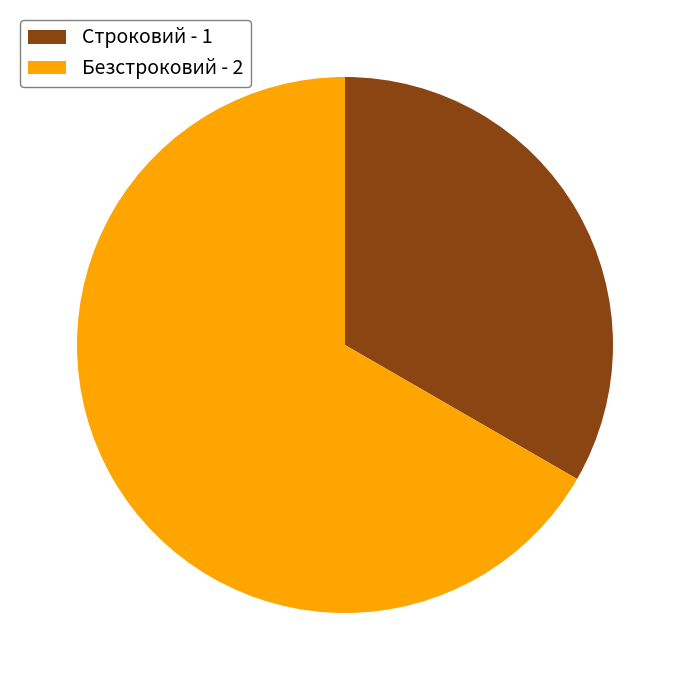

Which slice is the smallest?

Строковий